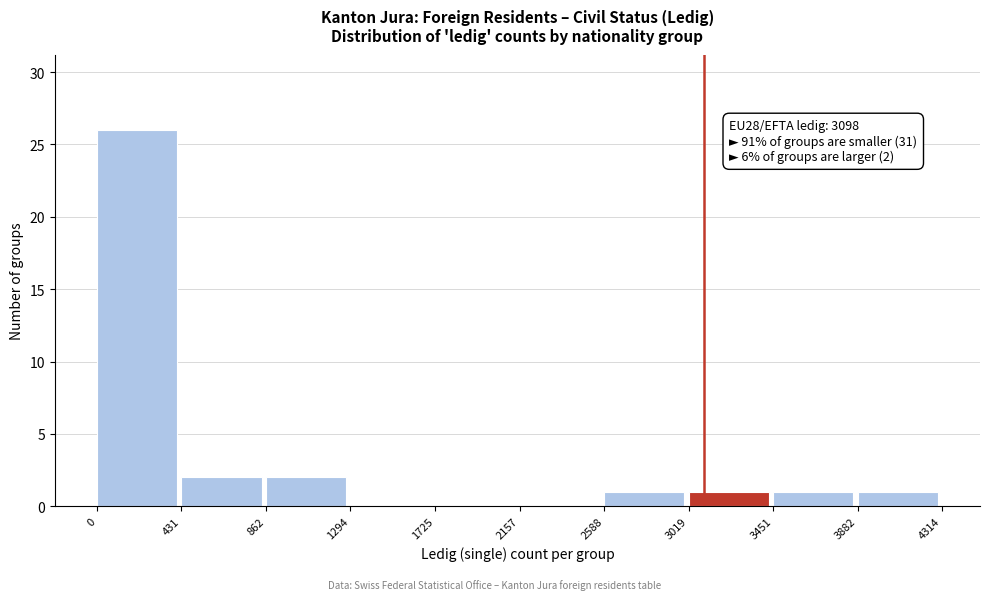

Which range on the x-axis has the tallest bar?

0 to 431